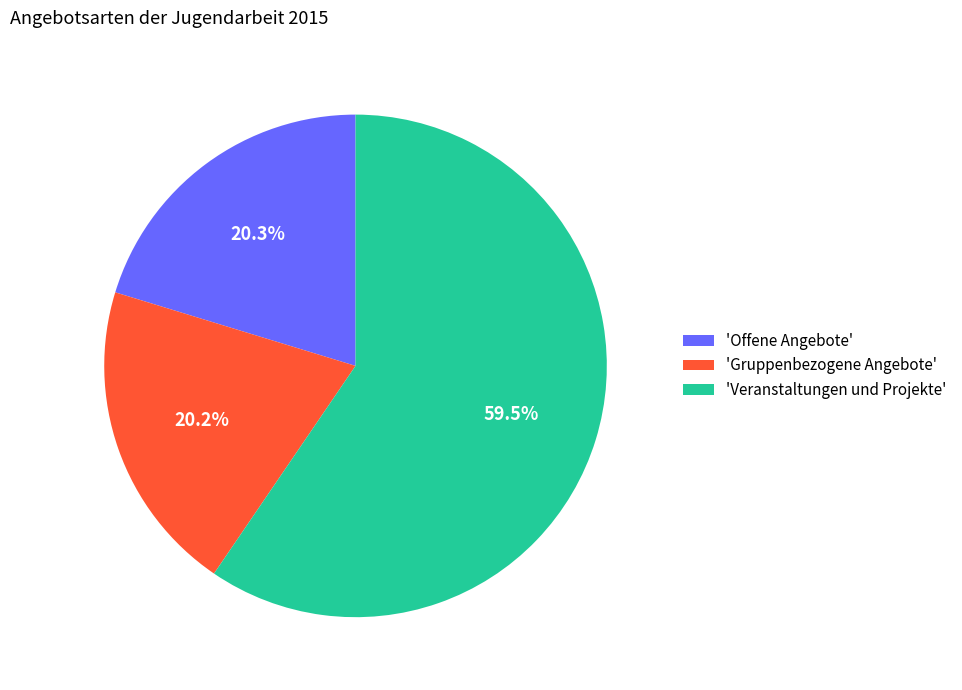

Which category accounts for the majority?

'Veranstaltungen und Projekte'